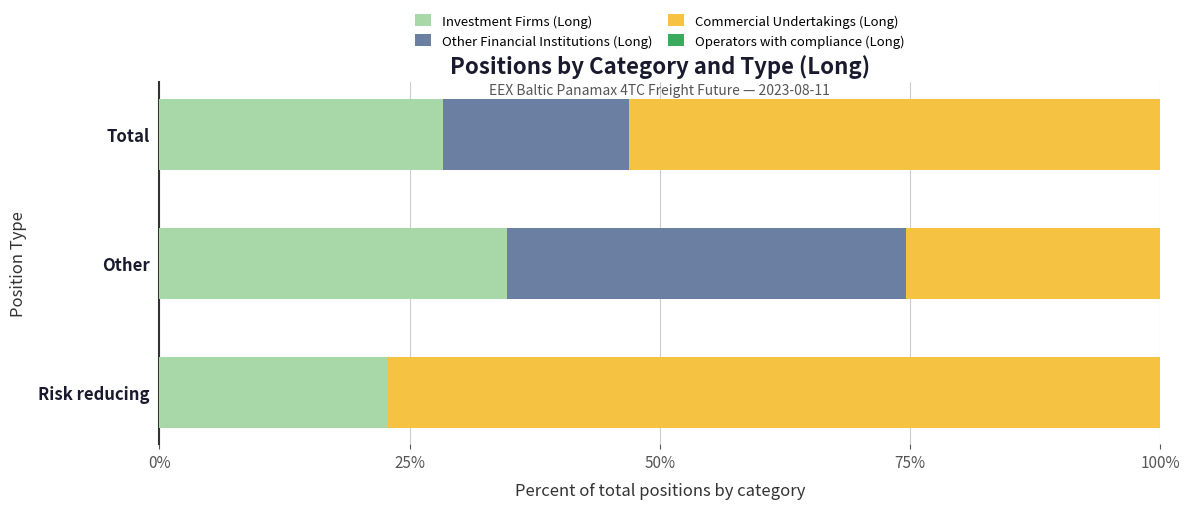

How many data points does each series have?

3